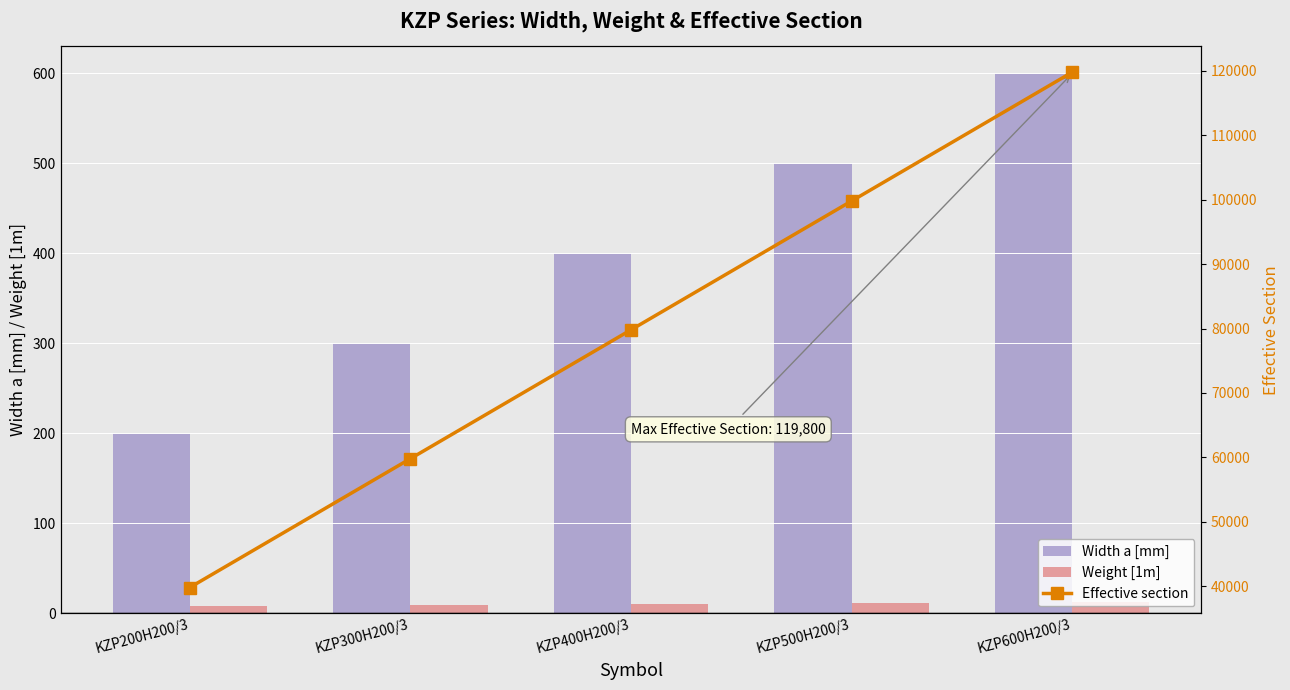

List the series in order of their peak value, highest first.

Effective section, Width a [mm], Weight [1m]